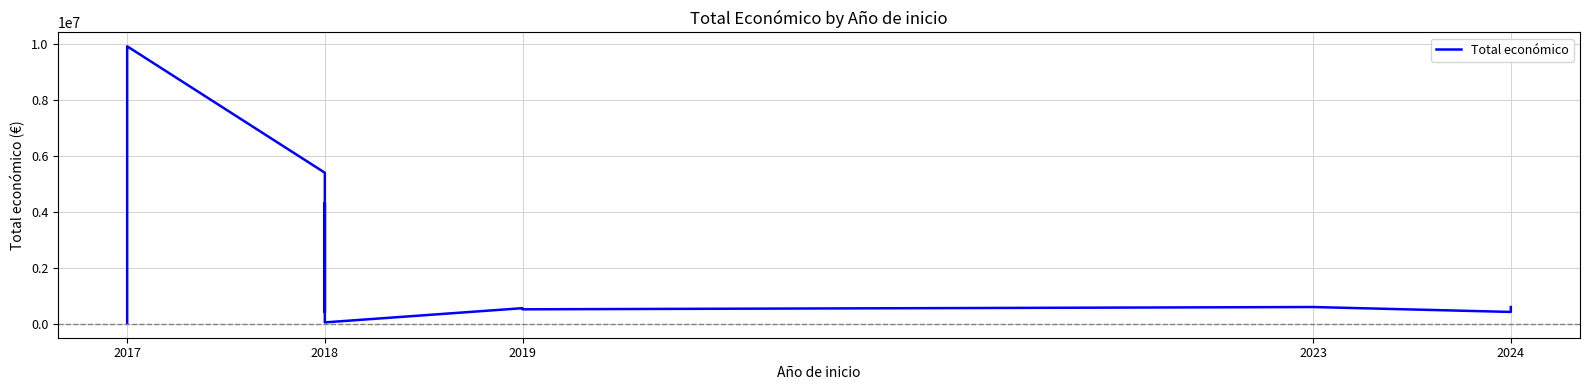

Does the chart display data point markers on the line(s)?

No